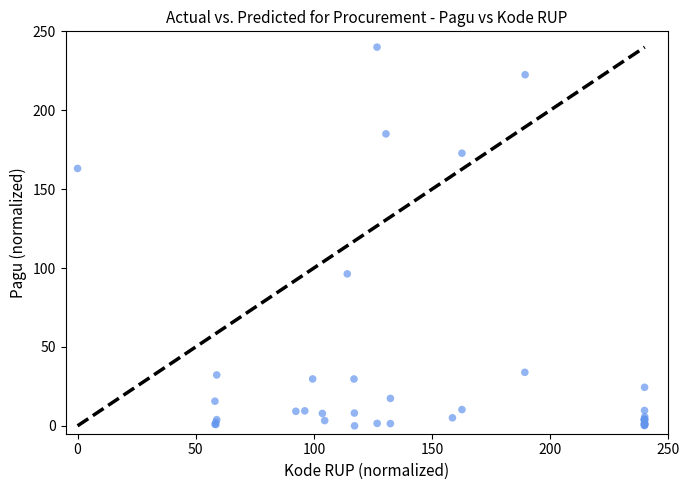

What Y value in the scatter plot is closest to 120?

96.3